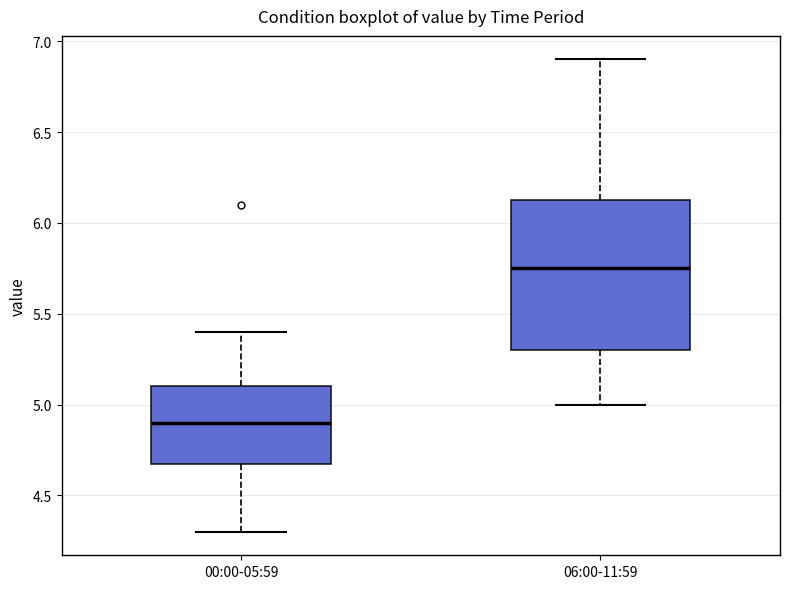

Which box has the highest median line?

06:00-11:59